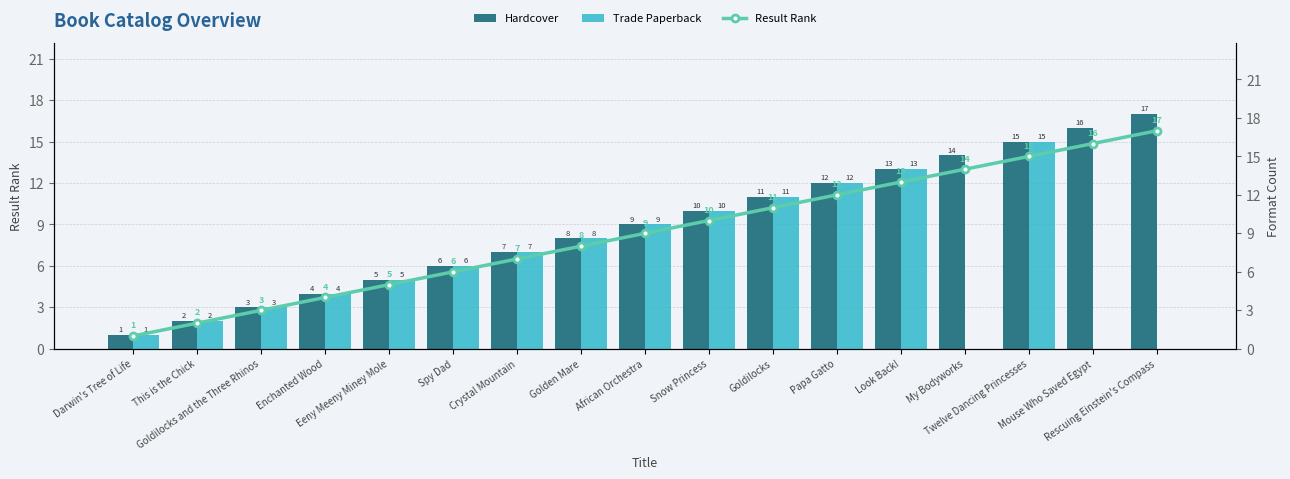

True or false: Result Rank has a value of 7 at Crystal Mountain.

True